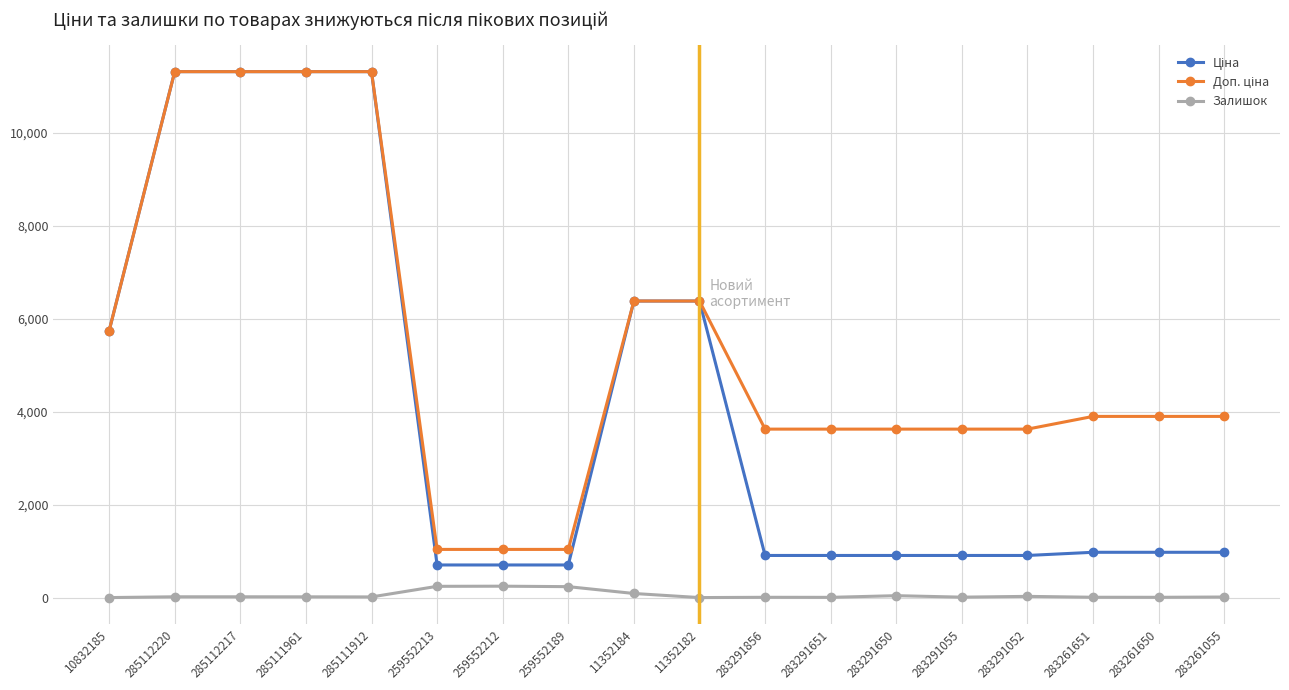

Which series has the widest spread of values?

Ціна